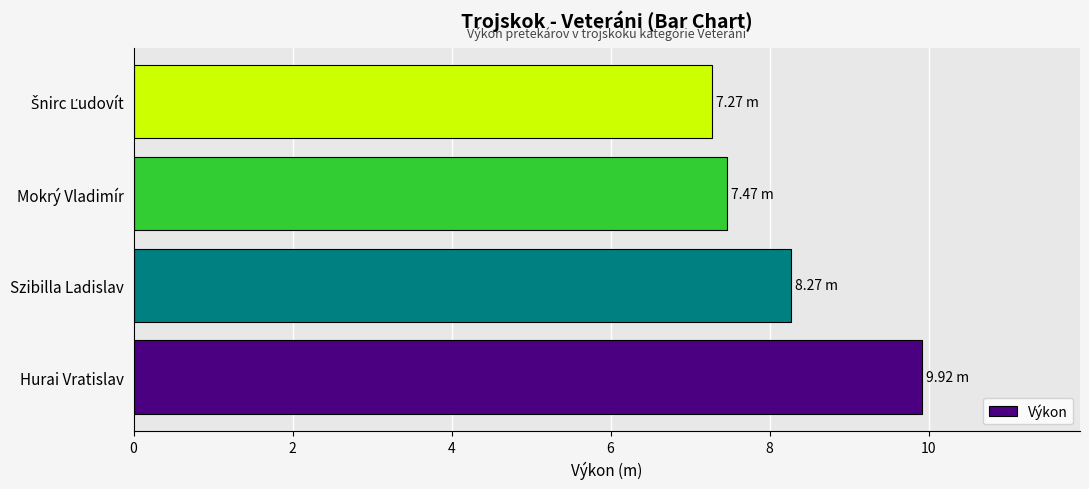

At which label is the value closest to 8?

Szibilla Ladislav